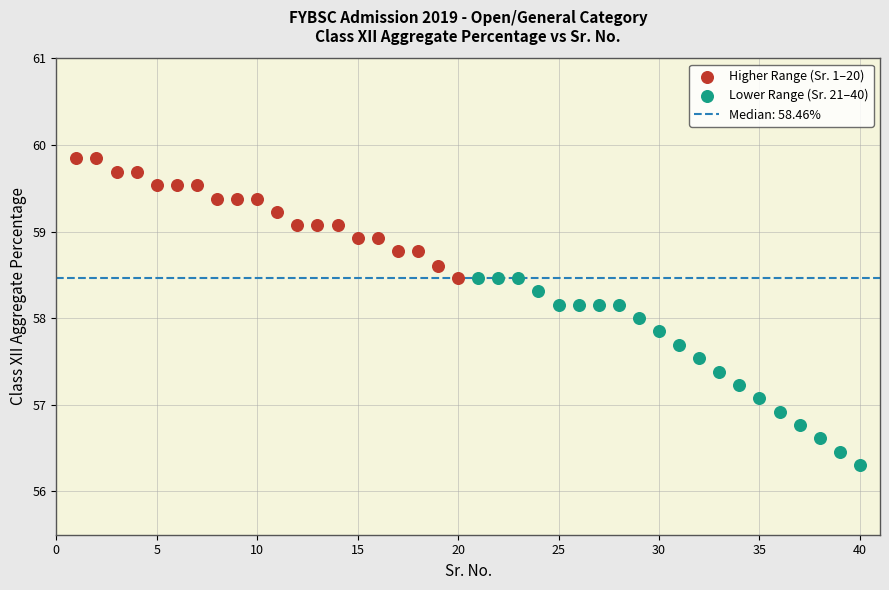

Which series contains the highest Y value?

Higher Range (Sr. 1–20)